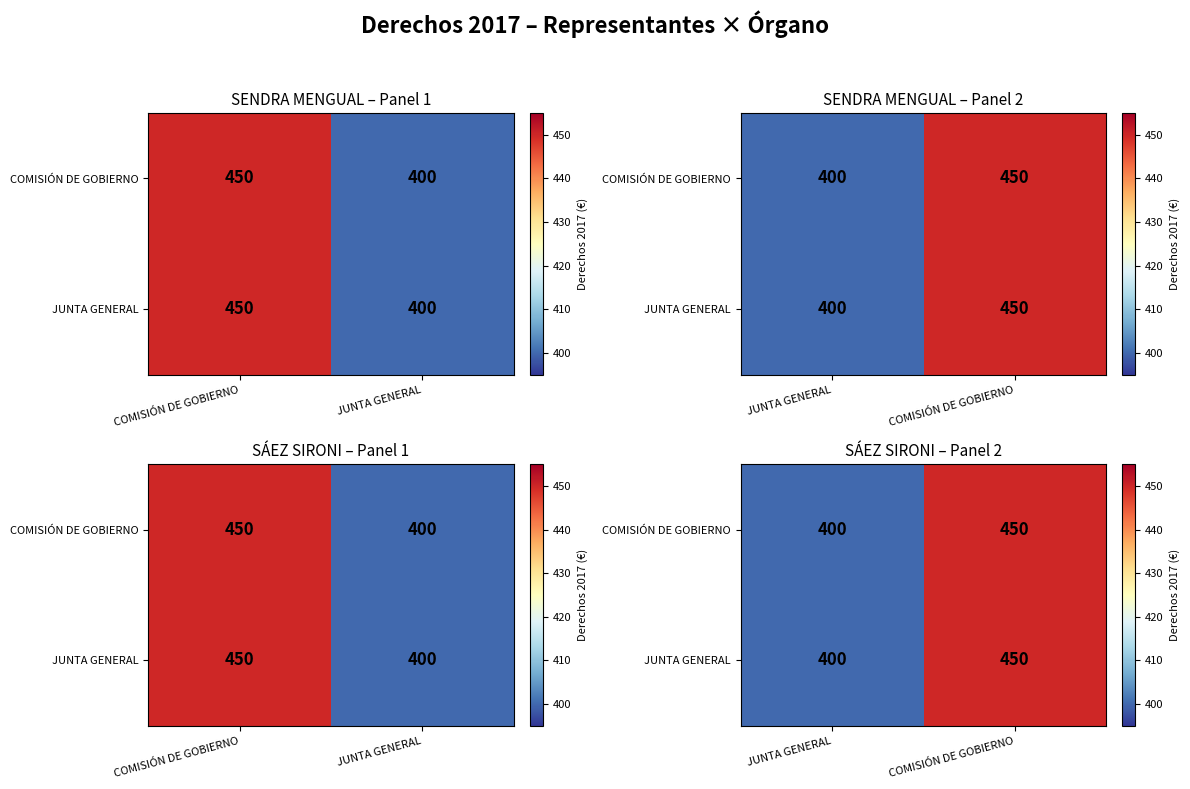

What is the difference between the maximum and minimum values in the COMISIÓN DE GOBIERNO series?

50